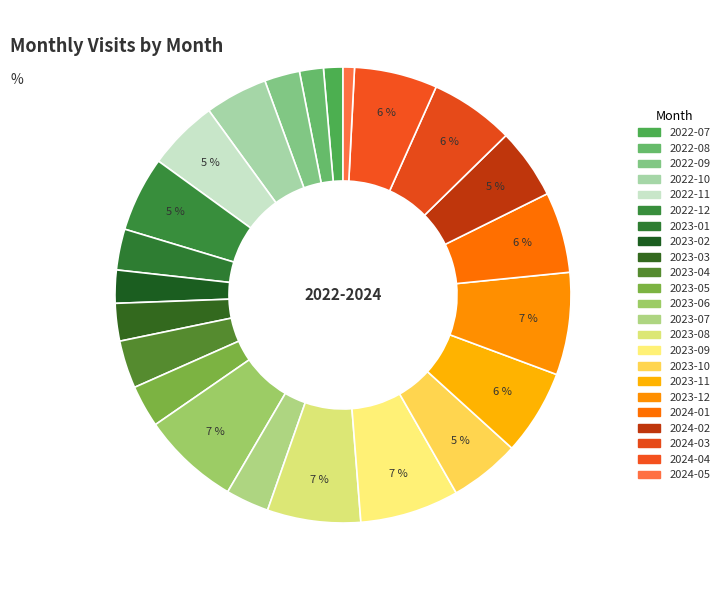

Count the number of slices in the pie.

23